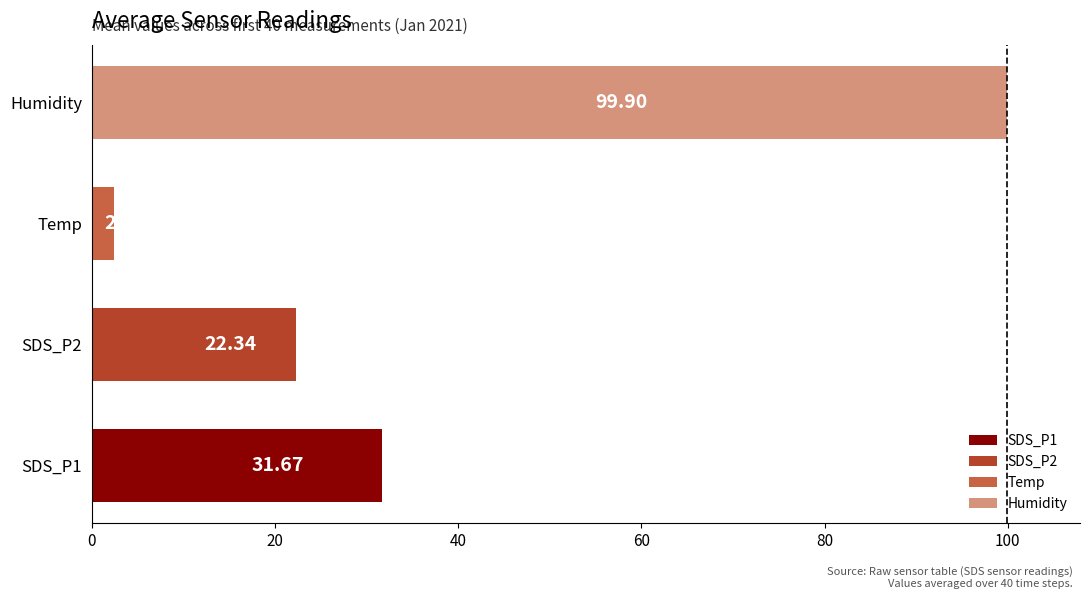

Rank the categories by value from lowest to highest.

Temp, SDS_P2, SDS_P1, Humidity